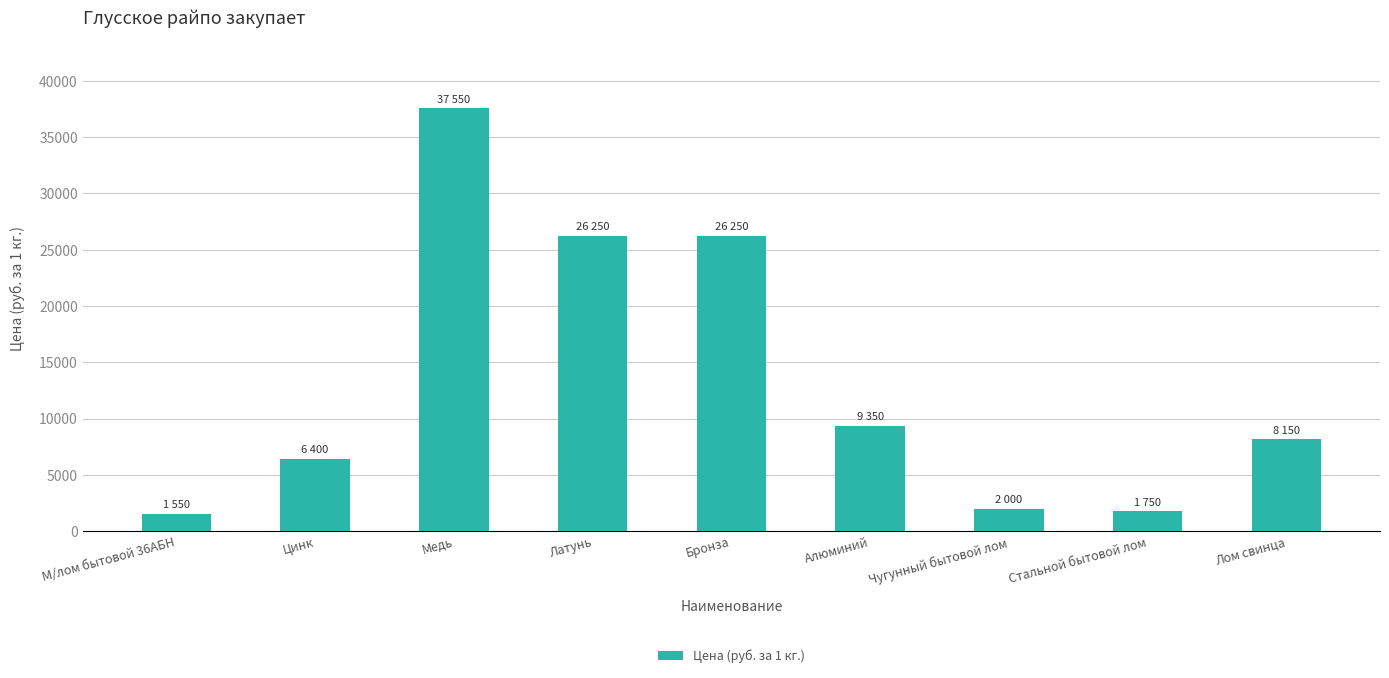

What is the sum of all values?

119250